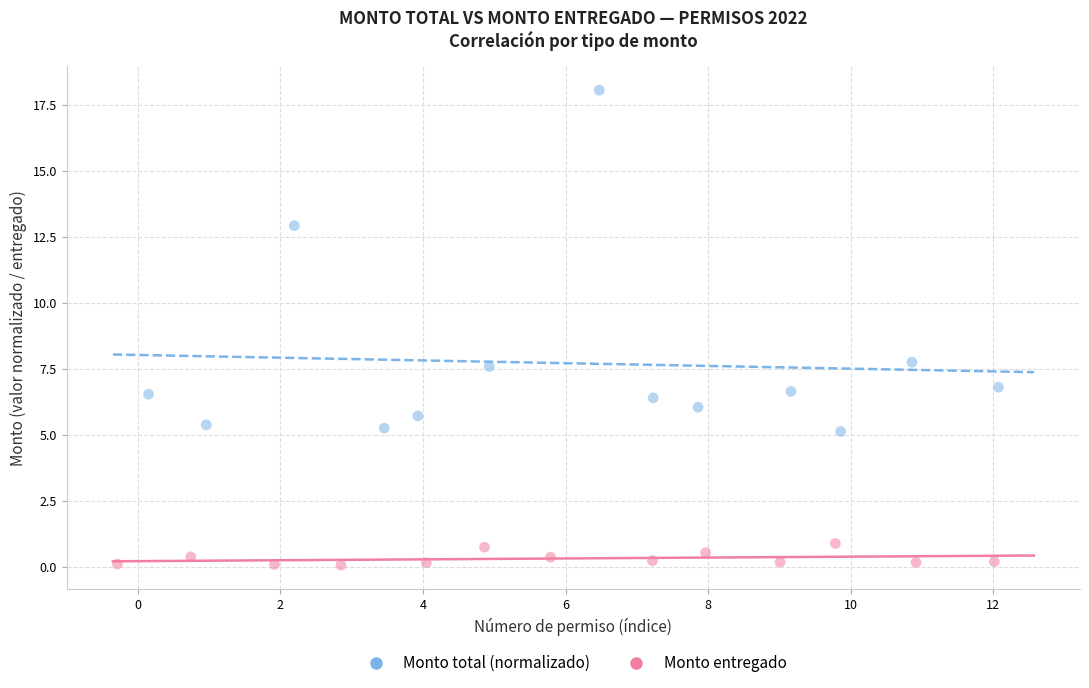

Which series contains the lowest Y value?

Monto entregado